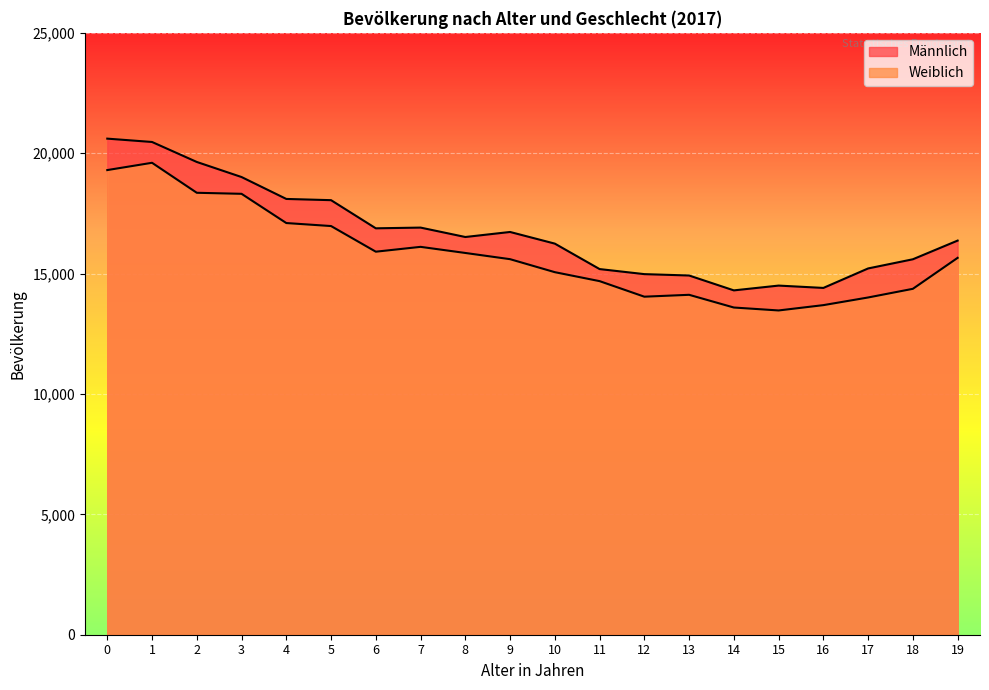

What is the value of the Weiblich point at the 5th from the left?

17100